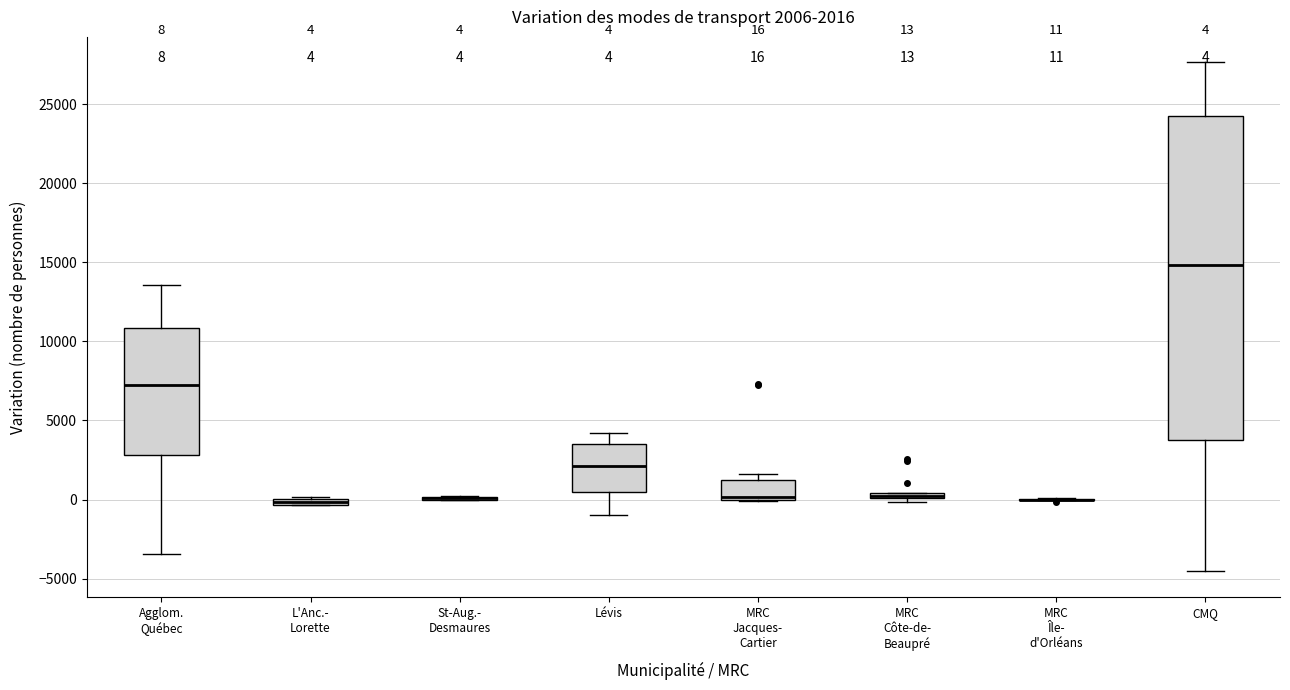

Which box is the tallest, from its lower edge to its upper edge?

CMQ